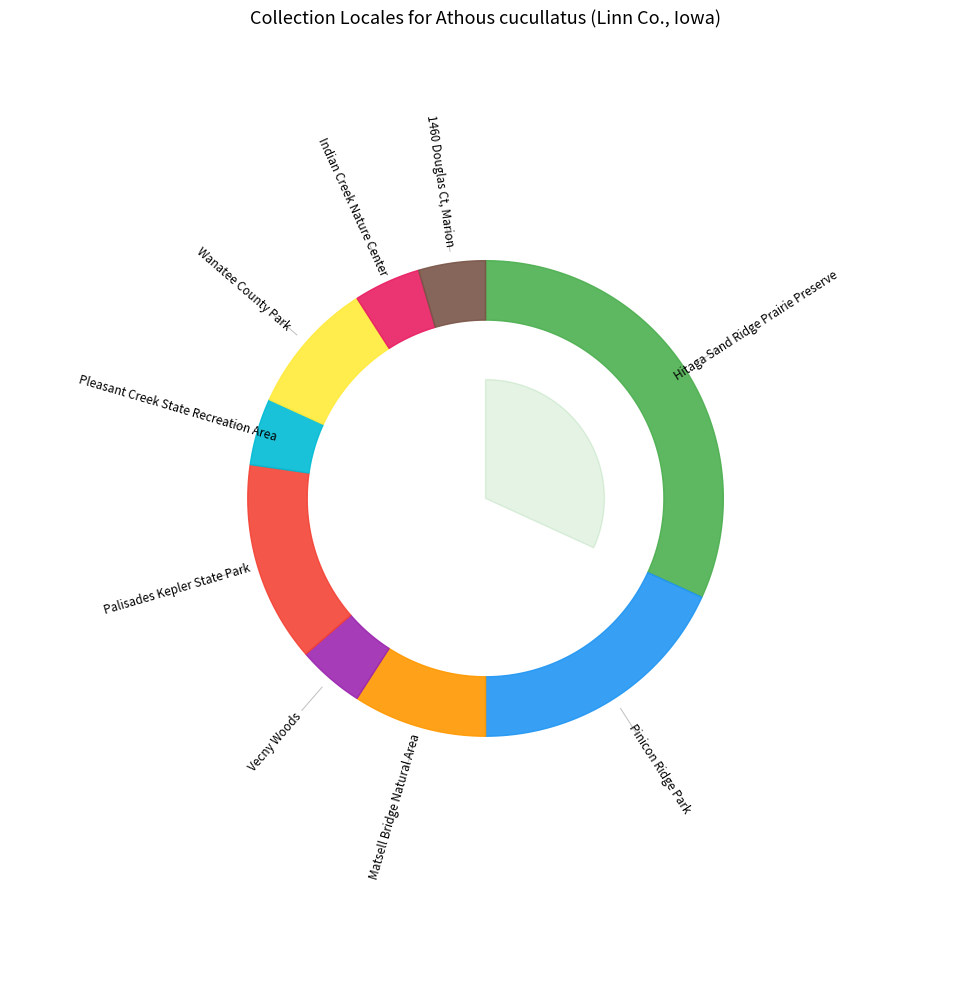

The Hitaga Sand Ridge Prairie Preserve slice represents 23% of the pie. True or false?

False